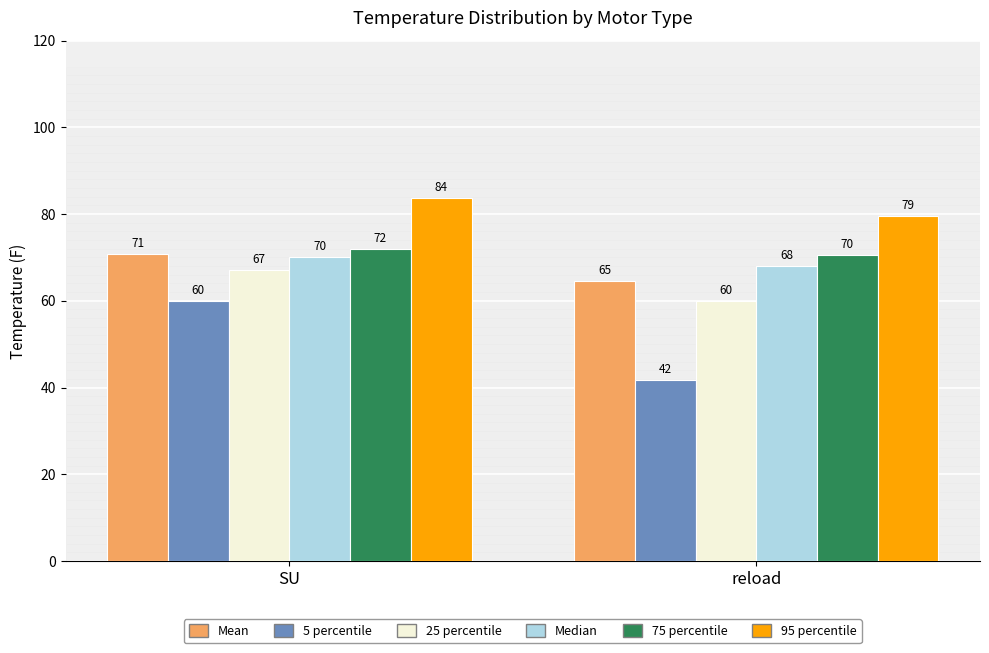

Which series has the largest total across all categories?

95 percentile